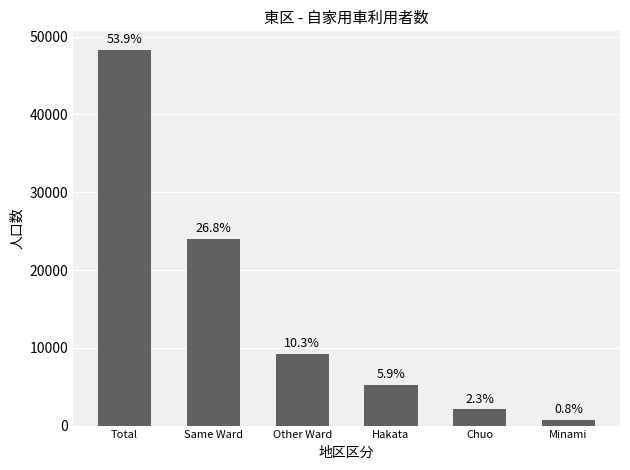

Approximately how many times larger is the value at Other Ward compared to Total?

0.2